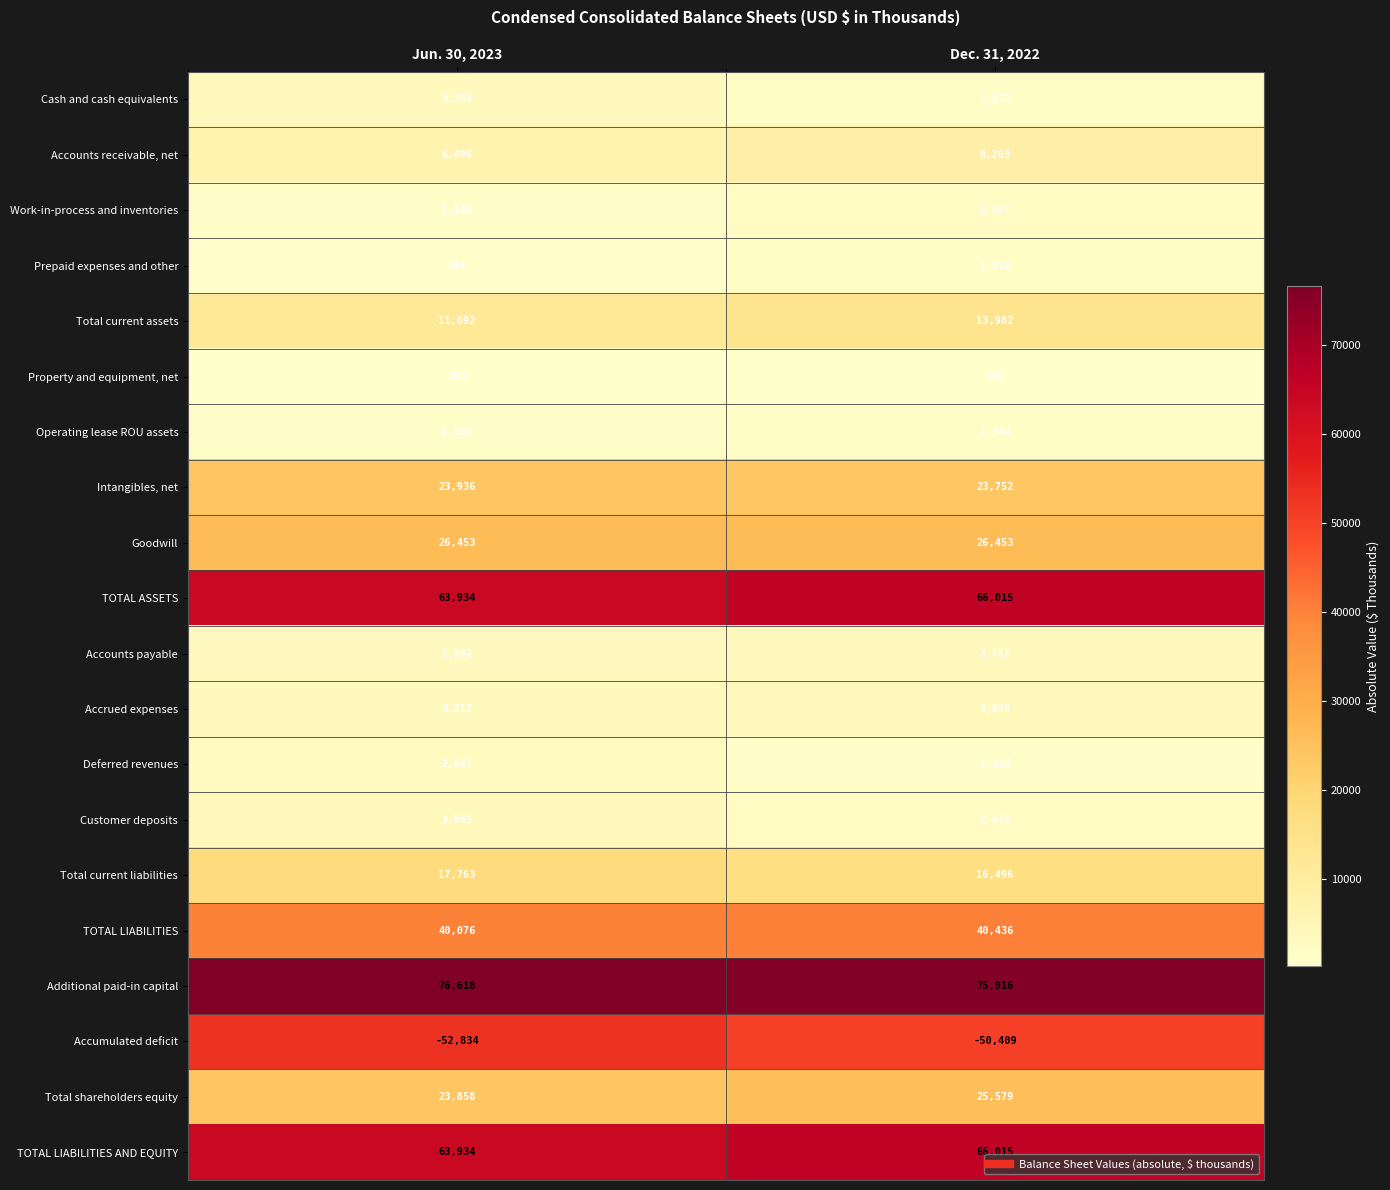

What is the smallest value displayed?

-52834